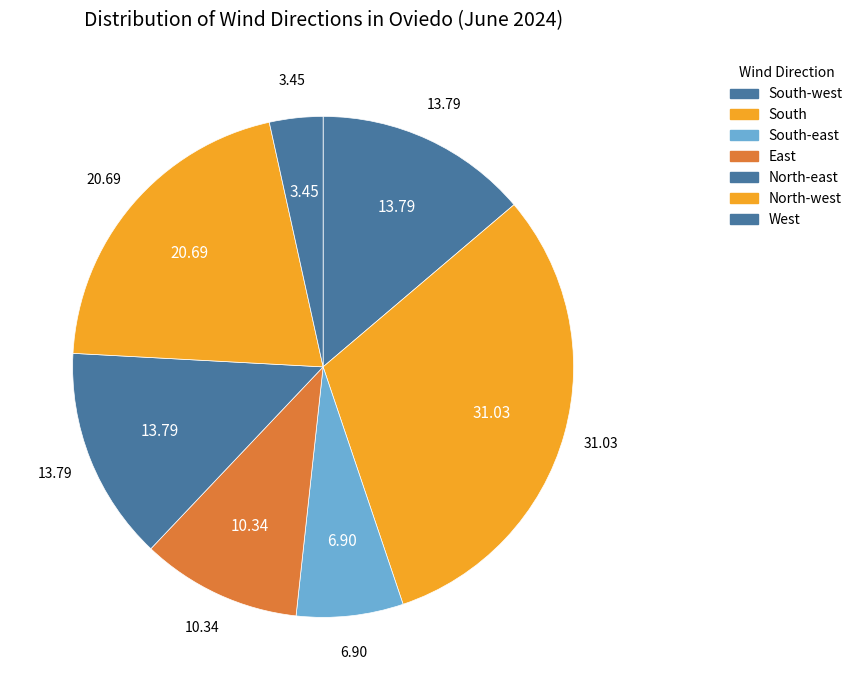

The East slice represents 18% of the pie. True or false?

False